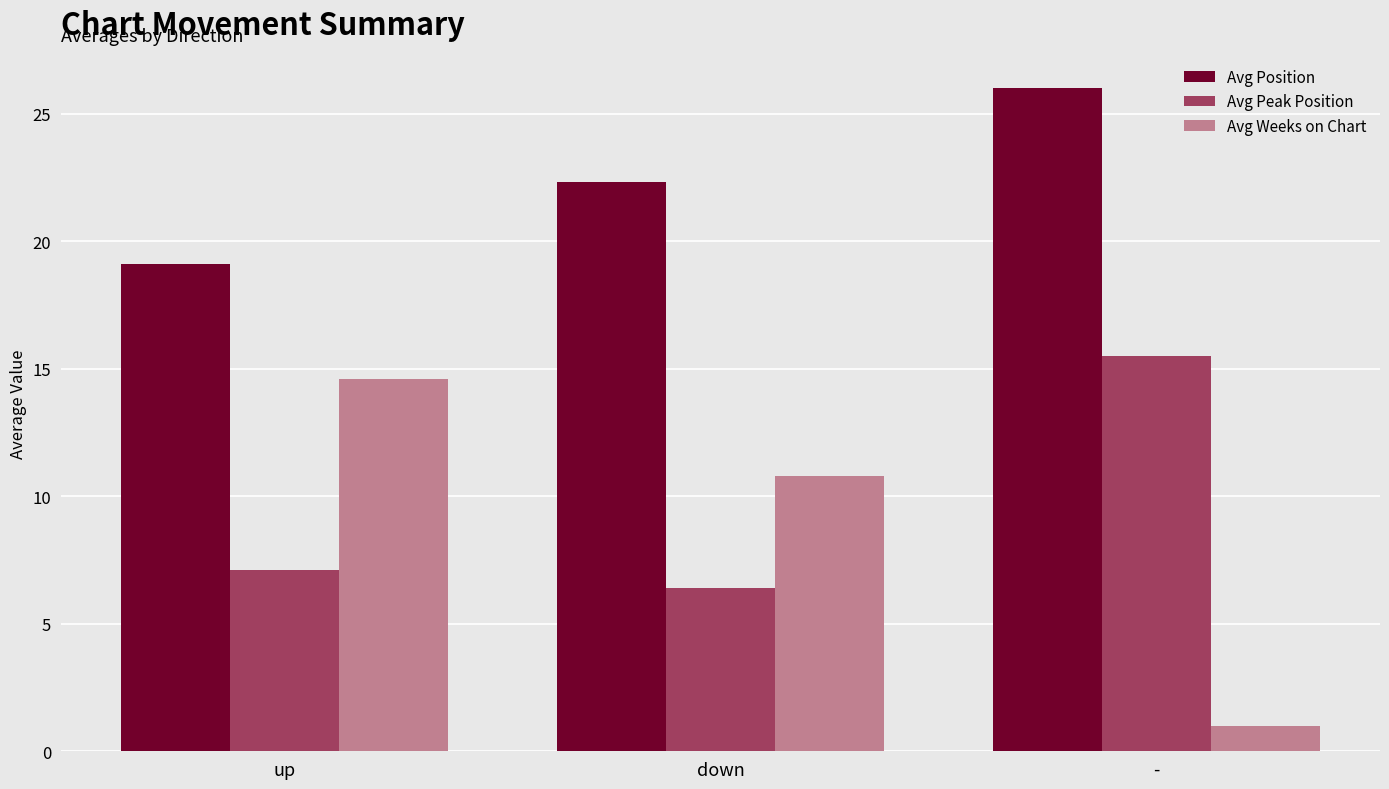

How many bars are there in total?

9